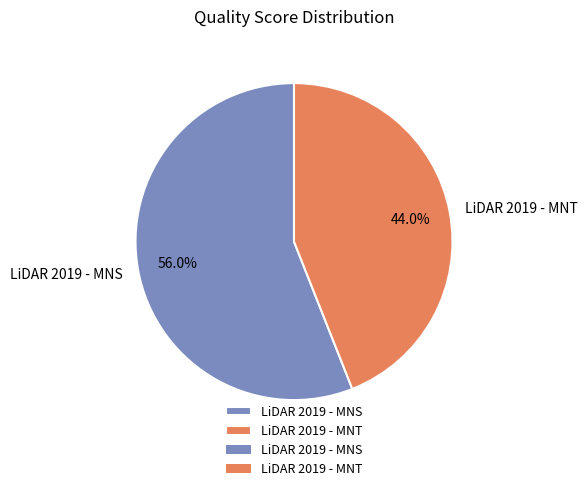

To the nearest percent, what percentage of the pie is LiDAR 2019 - MNS?

56%